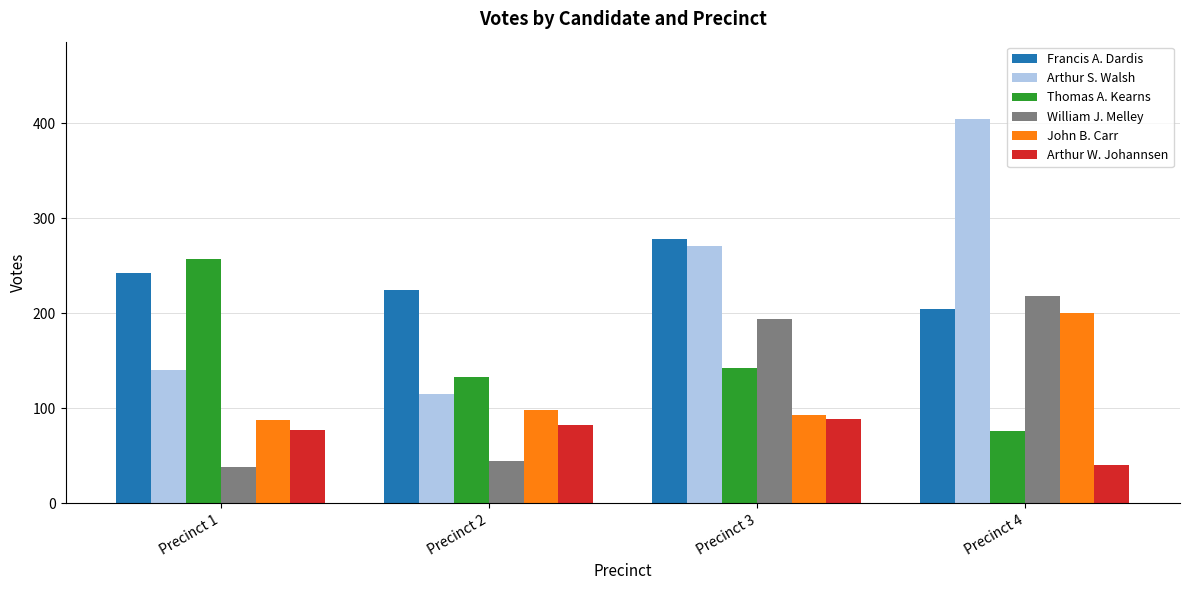

Which category has the highest value across all series?

Precinct 4